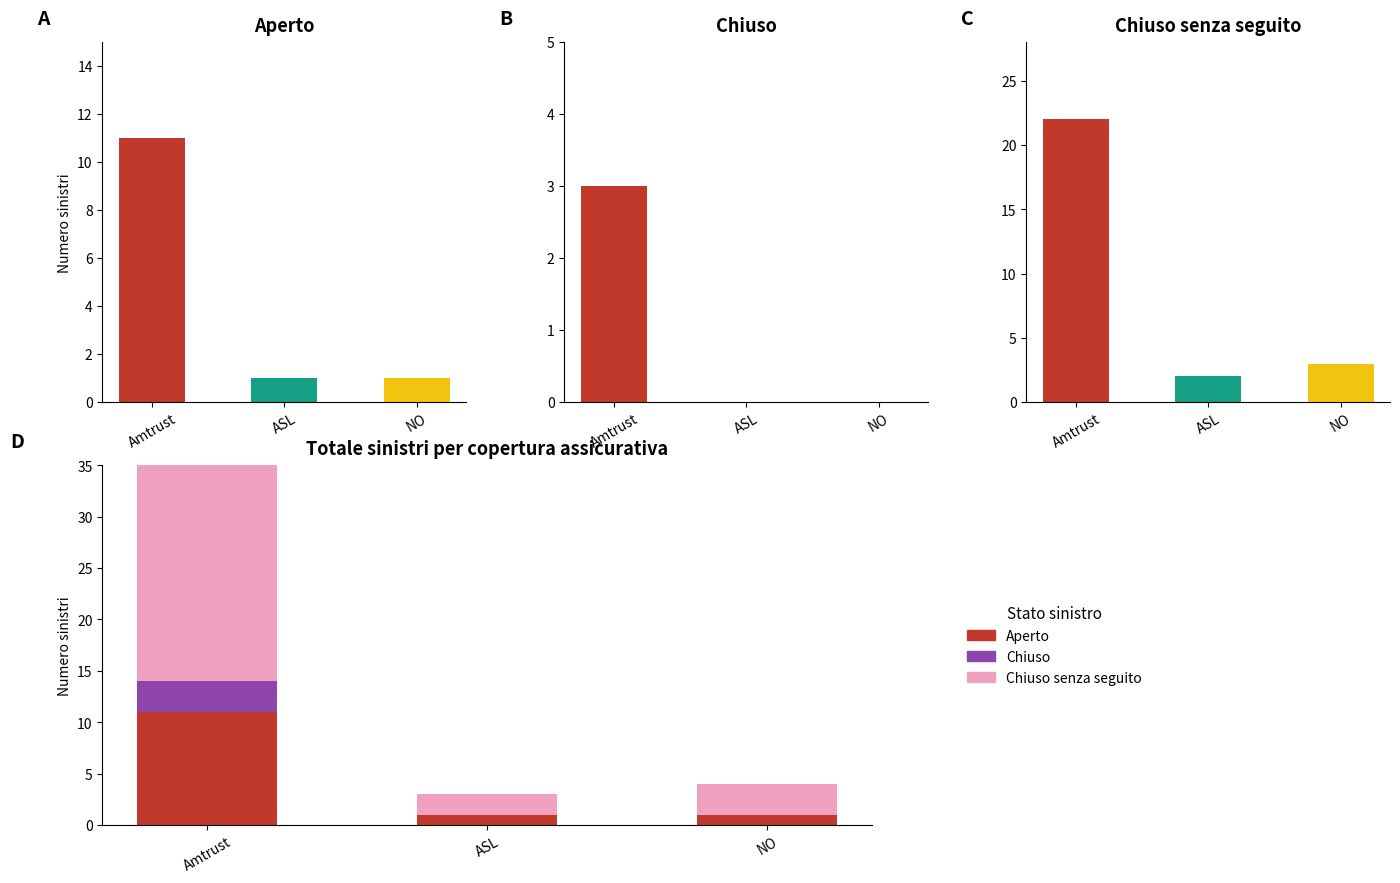

Which category has the lowest value in the Aperto series?

ASL